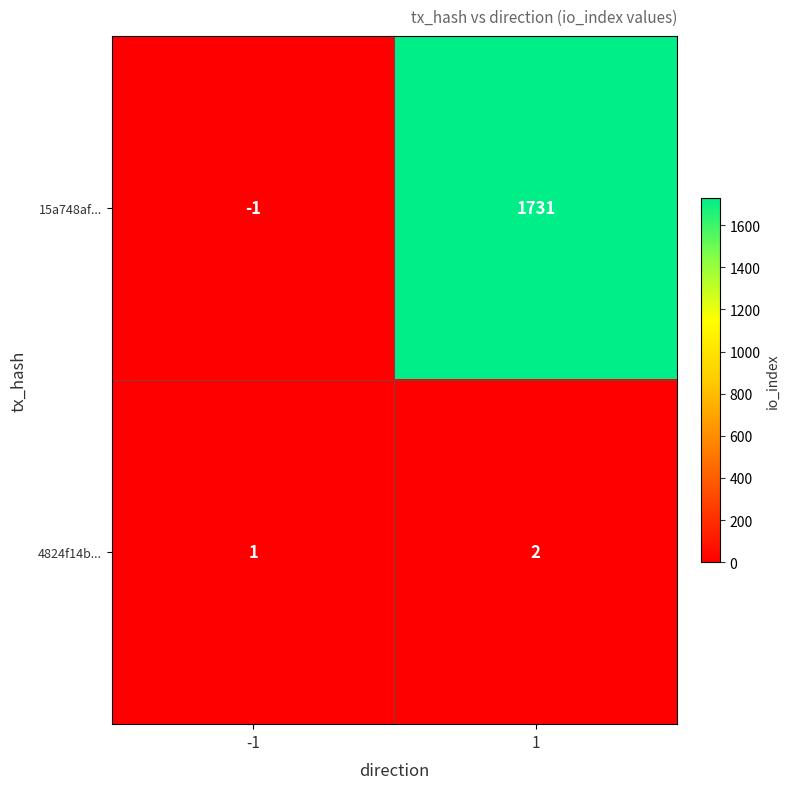

Which series has the largest total across all categories?

15a748af...